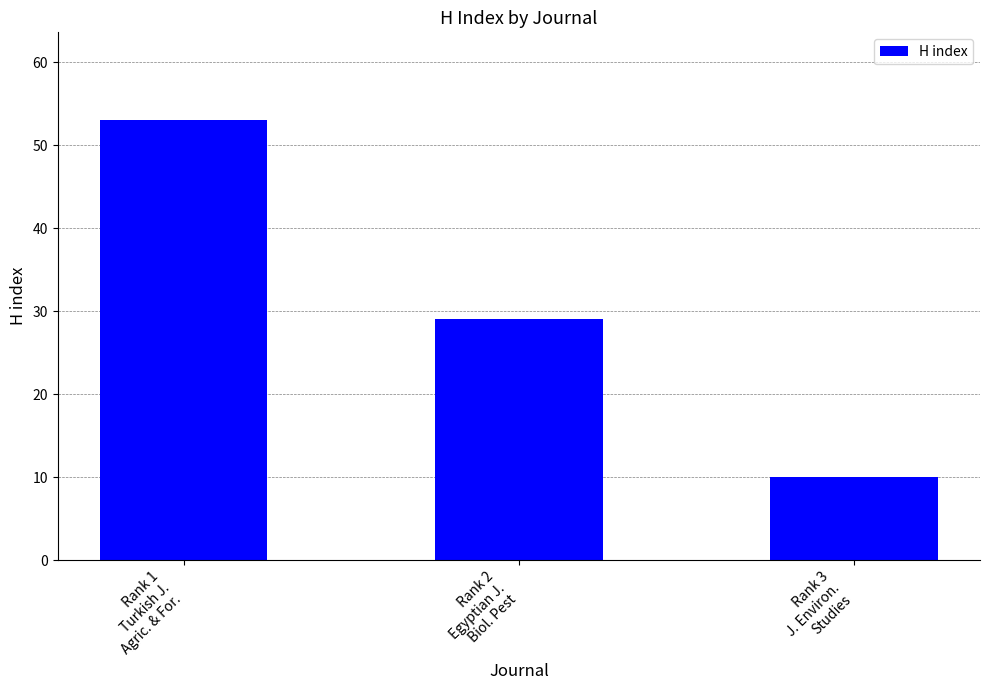

What value does the data have at Rank 3
J. Environ.
Studies, to the nearest 10?

10